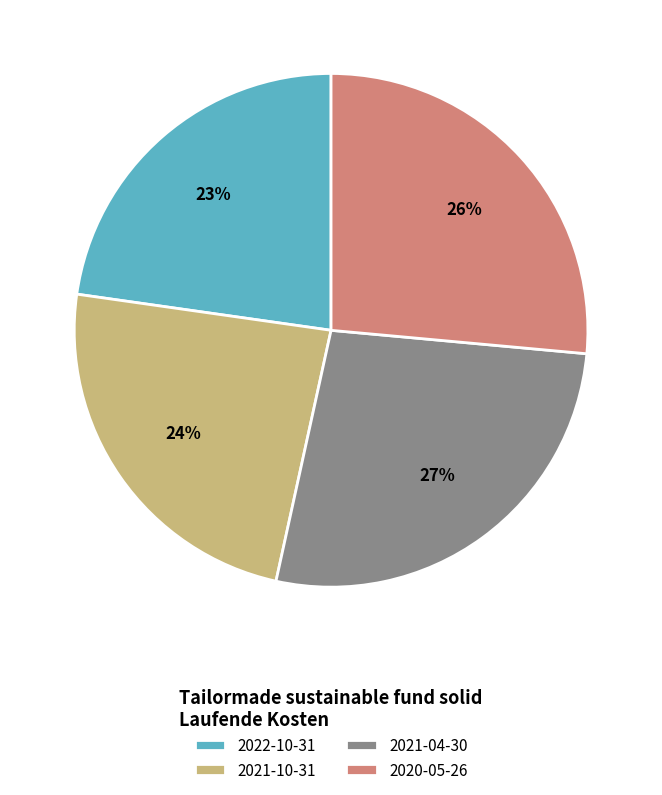

How many slices are in this pie chart?

4